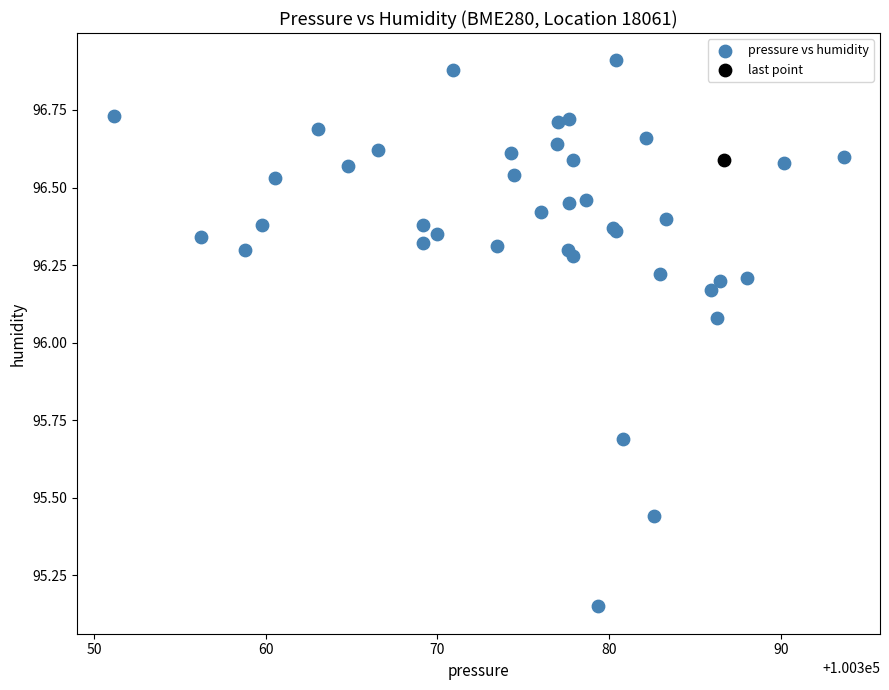

What are all the series names shown in the legend?

pressure vs humidity, last point